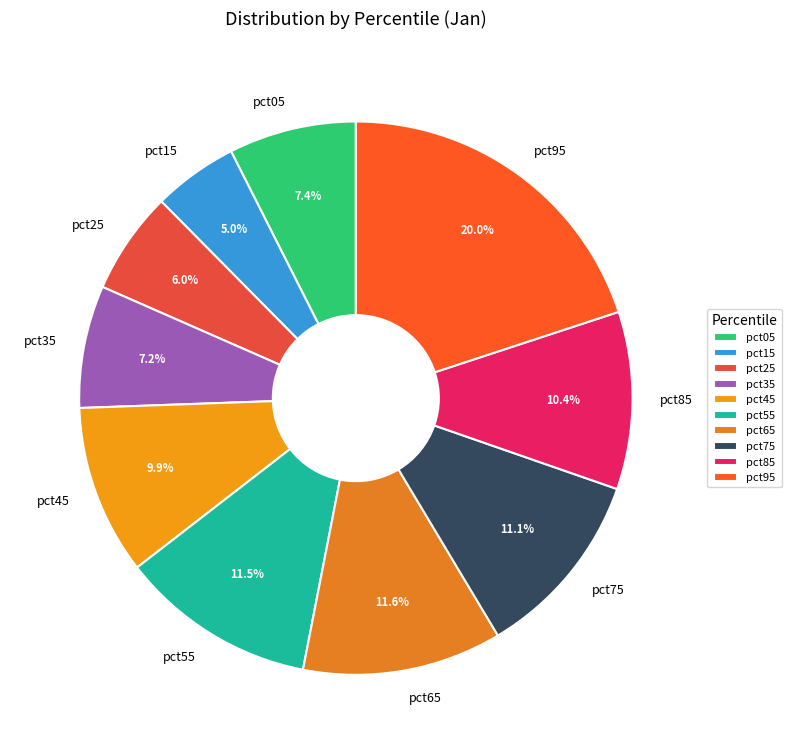

To the nearest percent, what is the average slice percentage?

10%